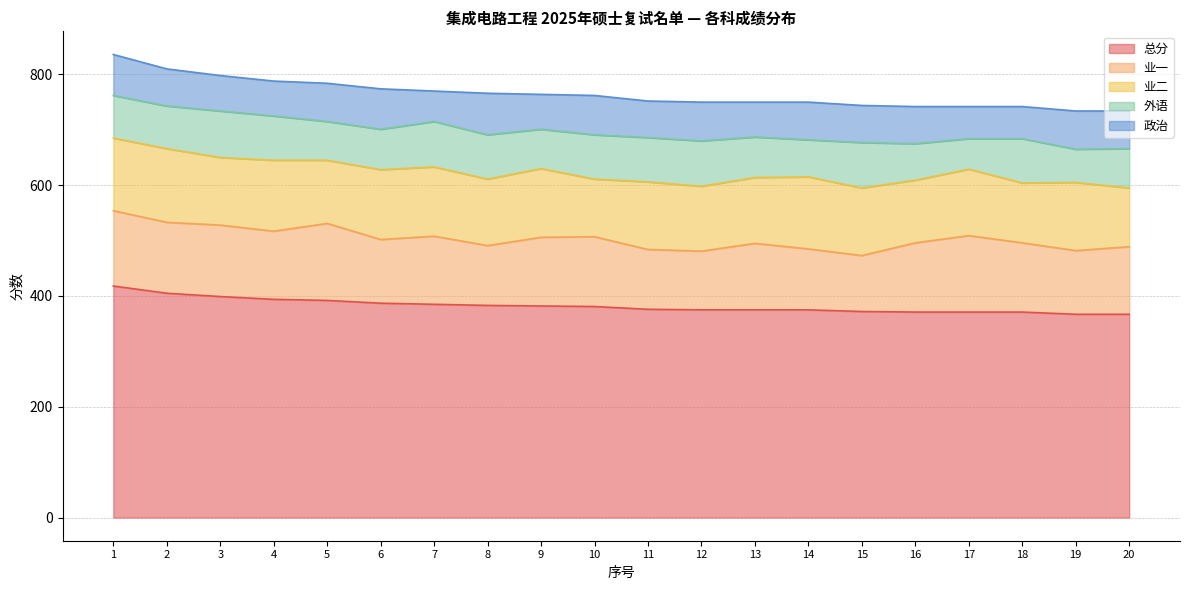

The value of 外语 at 15 is 82. True or false?

True